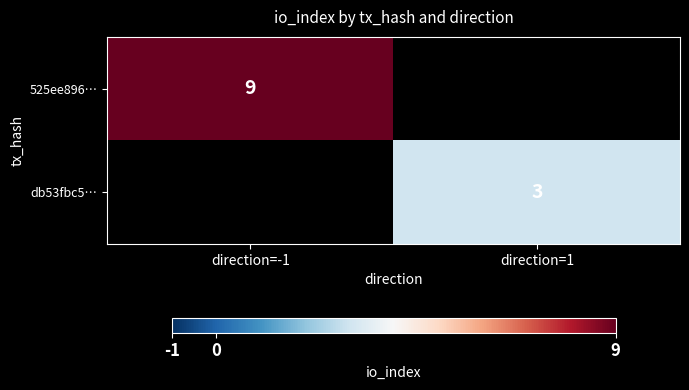

Count the number of data series in this chart.

2